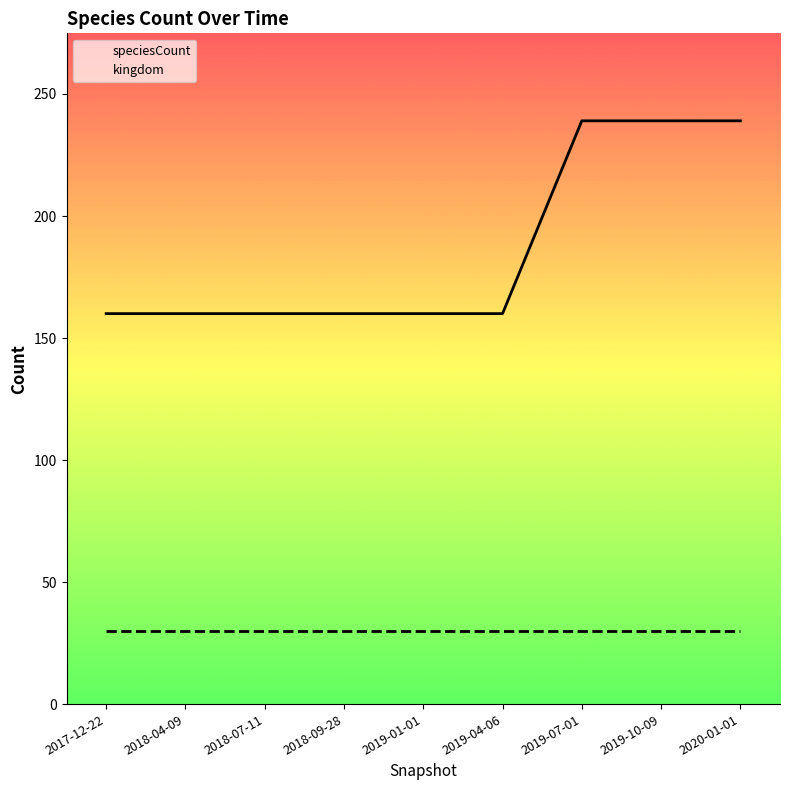

How many distinct data groups are displayed?

2